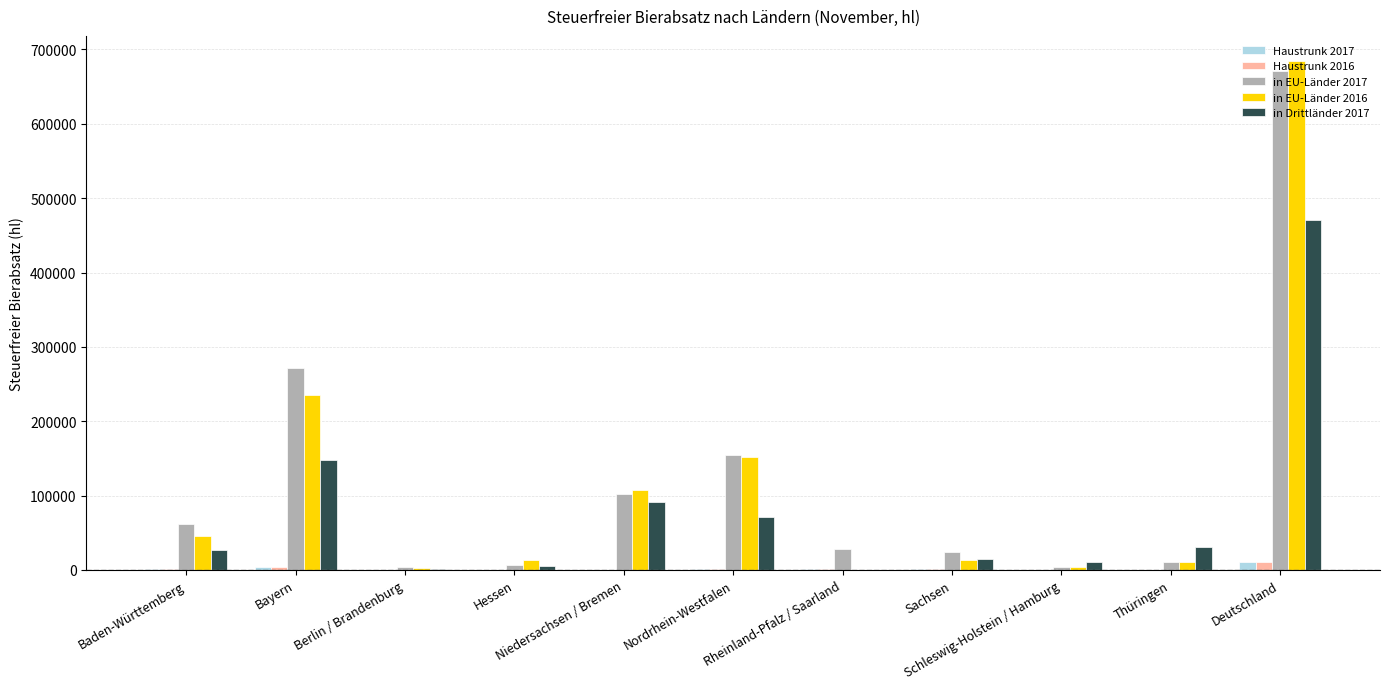

Is the value of in EU-Länder 2017 at Rheinland-Pfalz / Saarland greater than the value of Haustrunk 2017 at Sachsen?

Yes